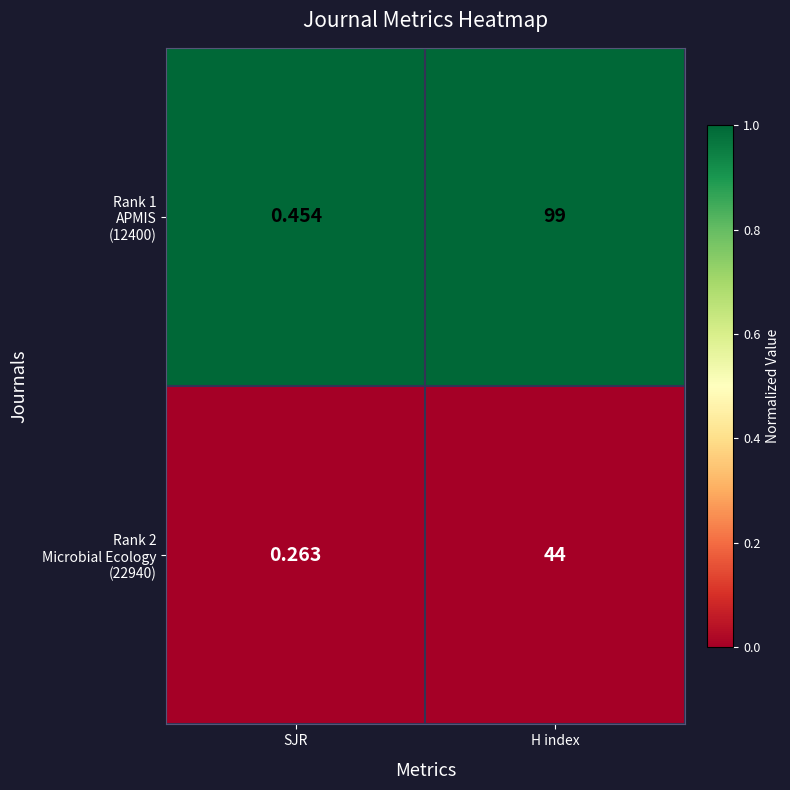

Which category has the highest value across all series?

H index